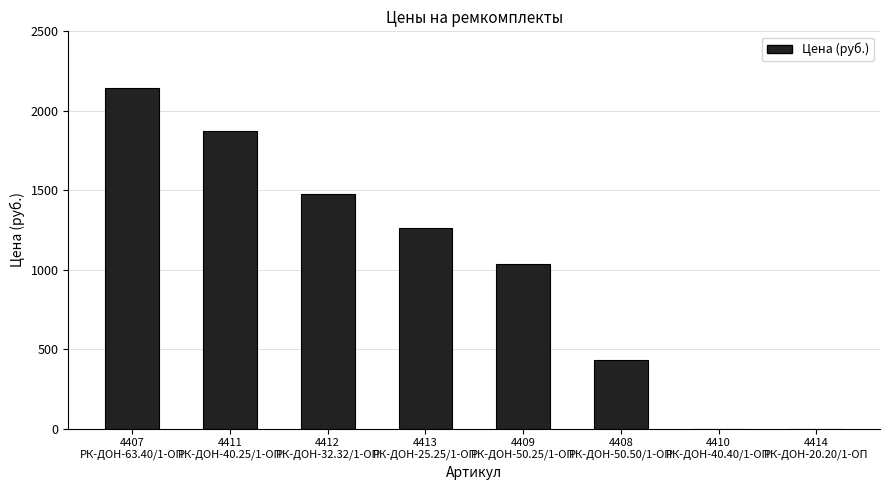

What is the maximum value shown in the chart?

2144.3